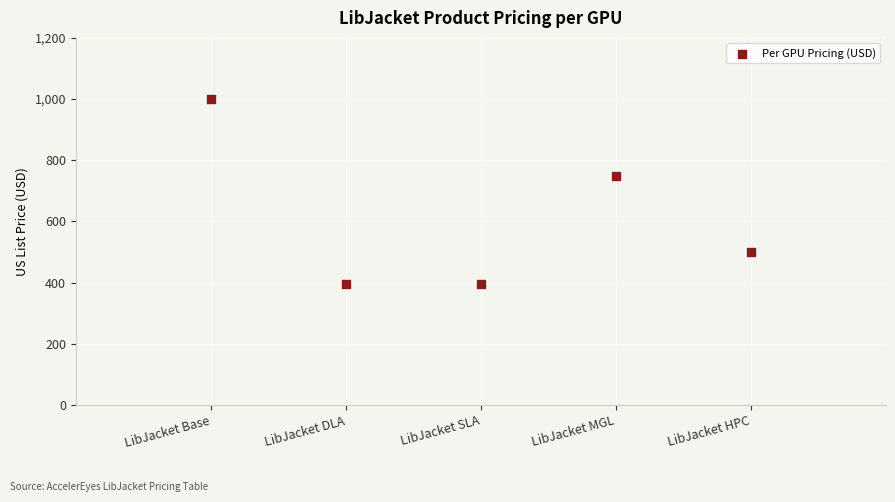

What is the range of Y values (max minus min)?

604